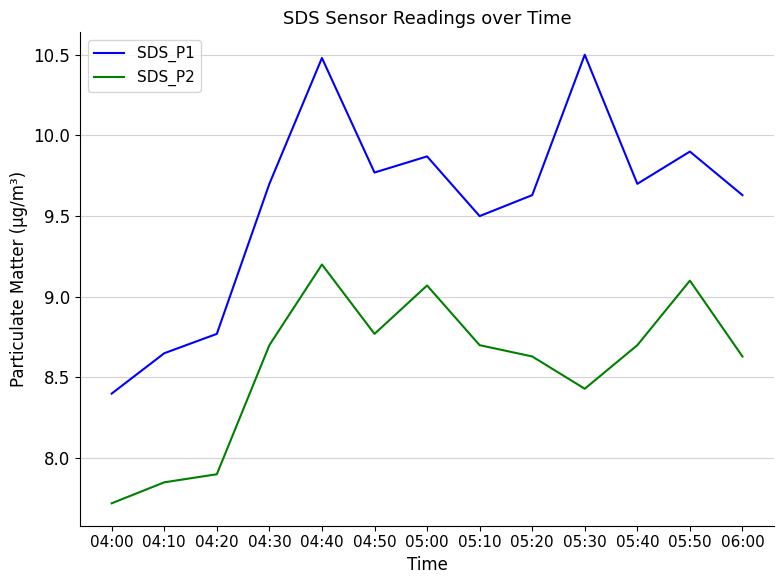

Which series changed the most between 04:20 and 05:00?

SDS_P2